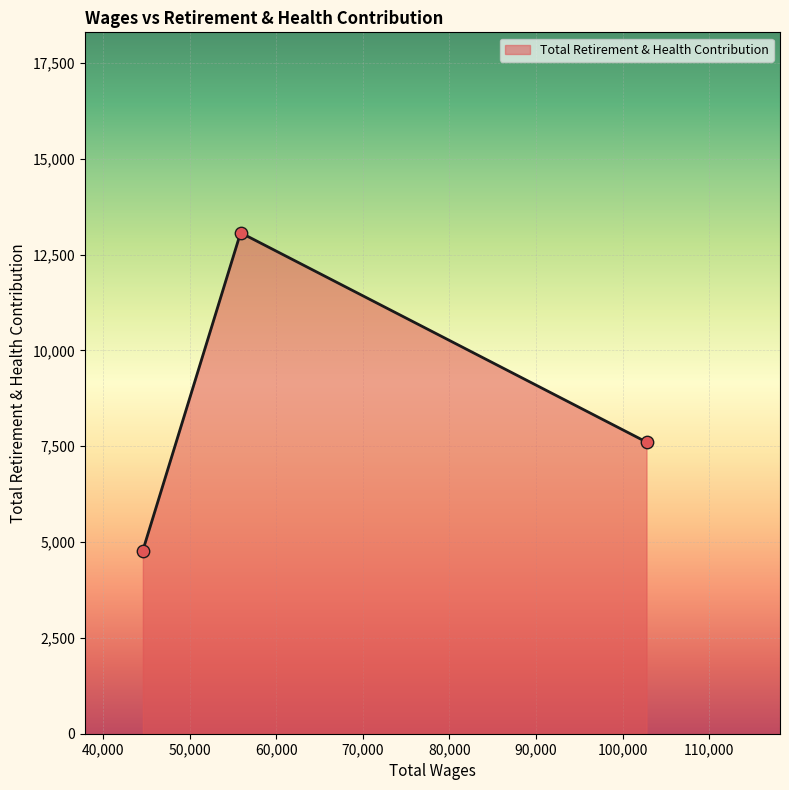

What is the average value?

8486